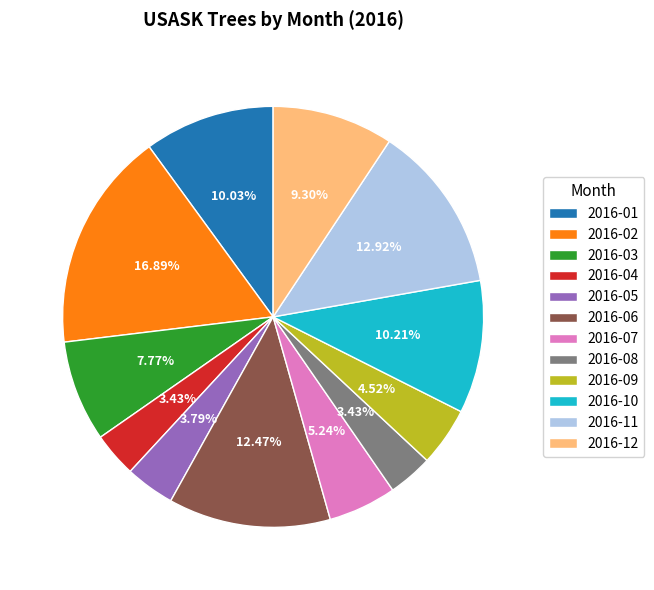

What is the largest slice in the pie chart?

2016-02